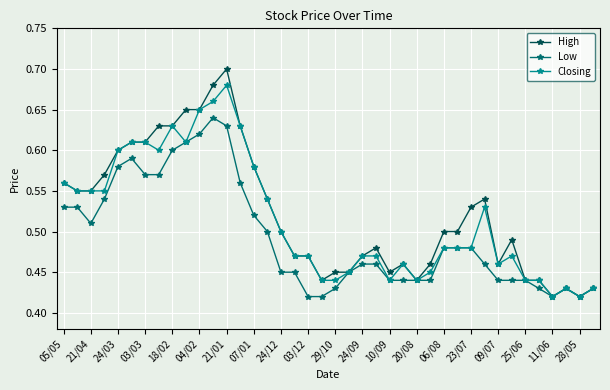

How many Closing values are between 0 and 1?

40